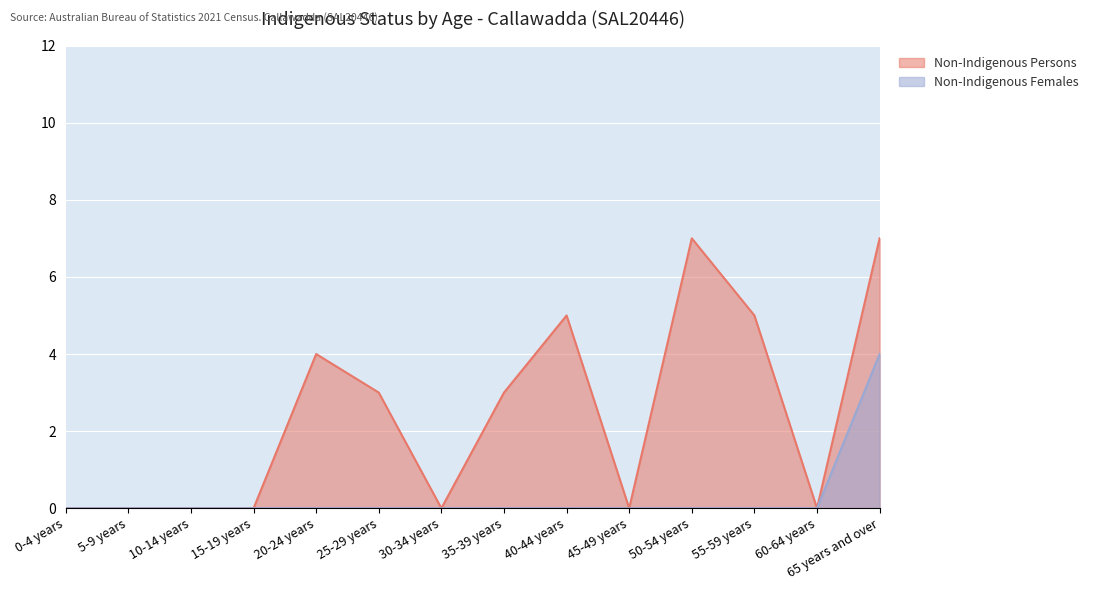

What position from the left is 30-34 years?

7